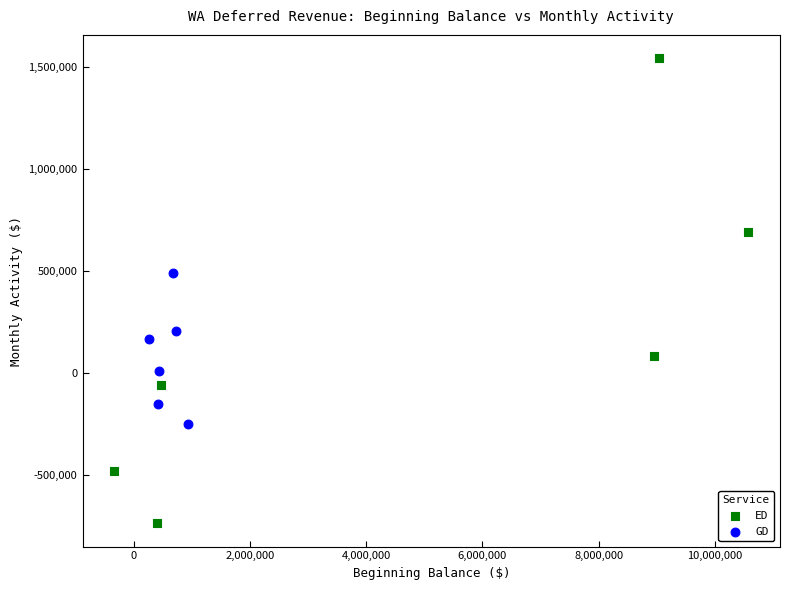

Which series has the widest spread of Y values?

ED